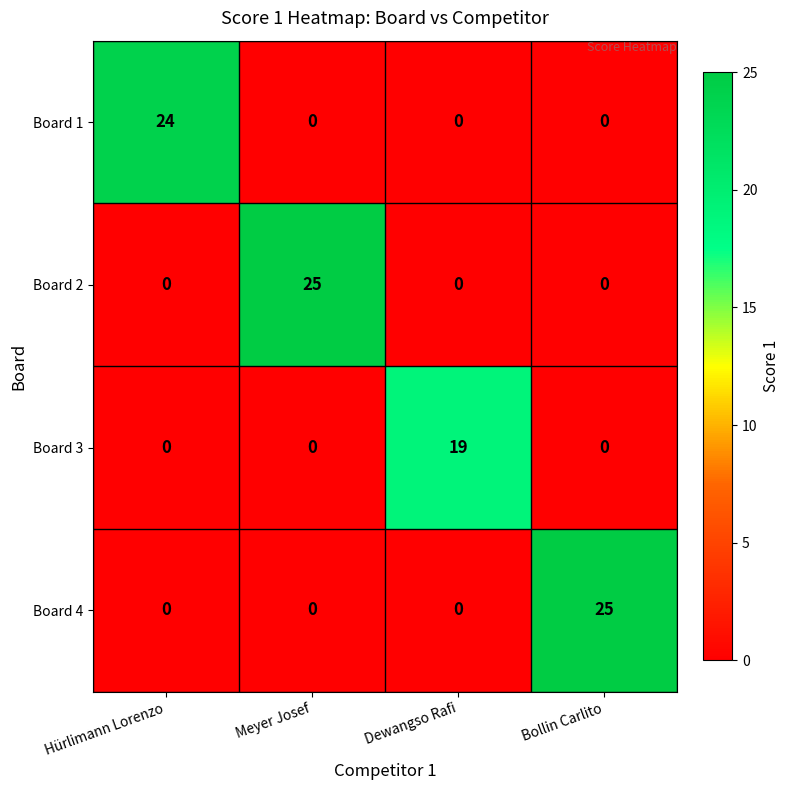

Read the Board 3 value at Dewangso Rafi.

19